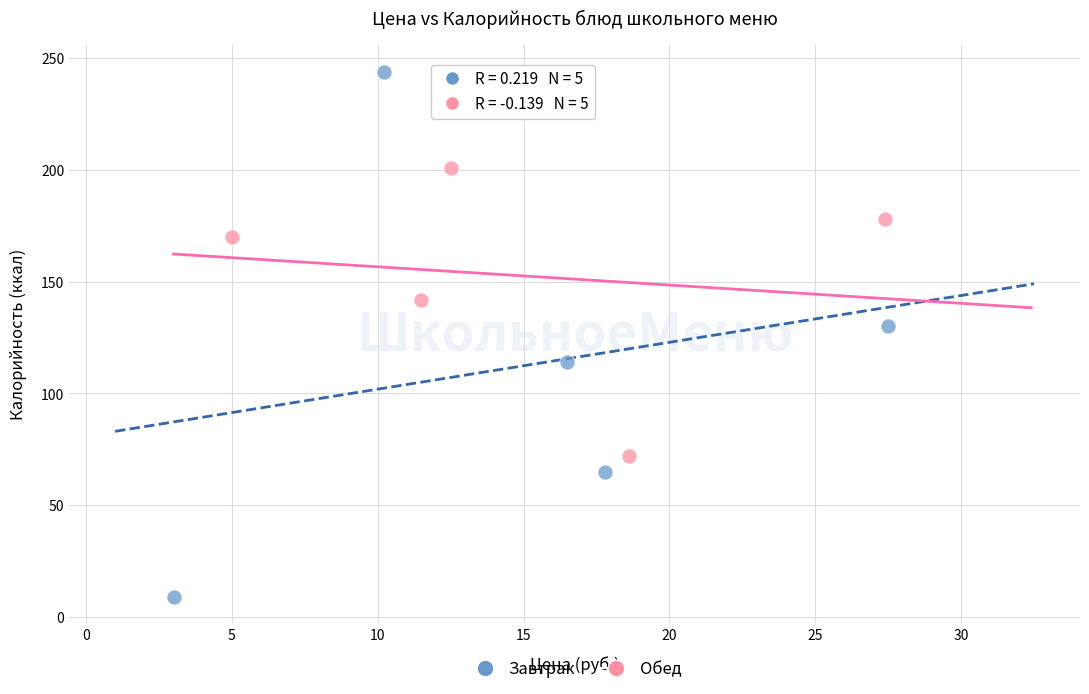

Which series has the largest Y range (max minus min)?

Завтрак